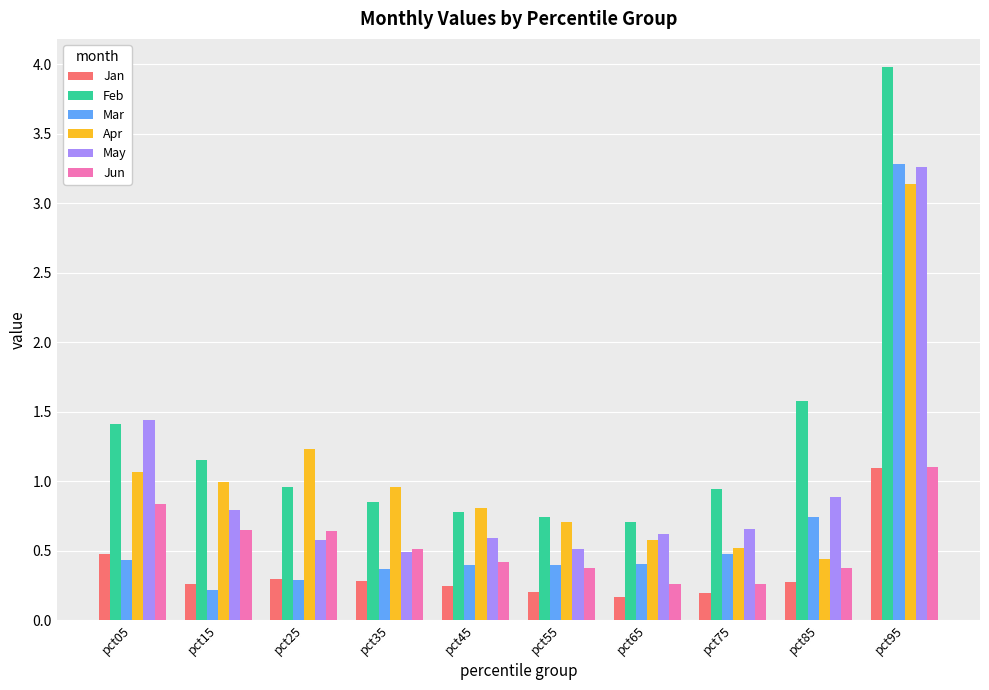

Which series has the largest range (max minus min)?

Feb